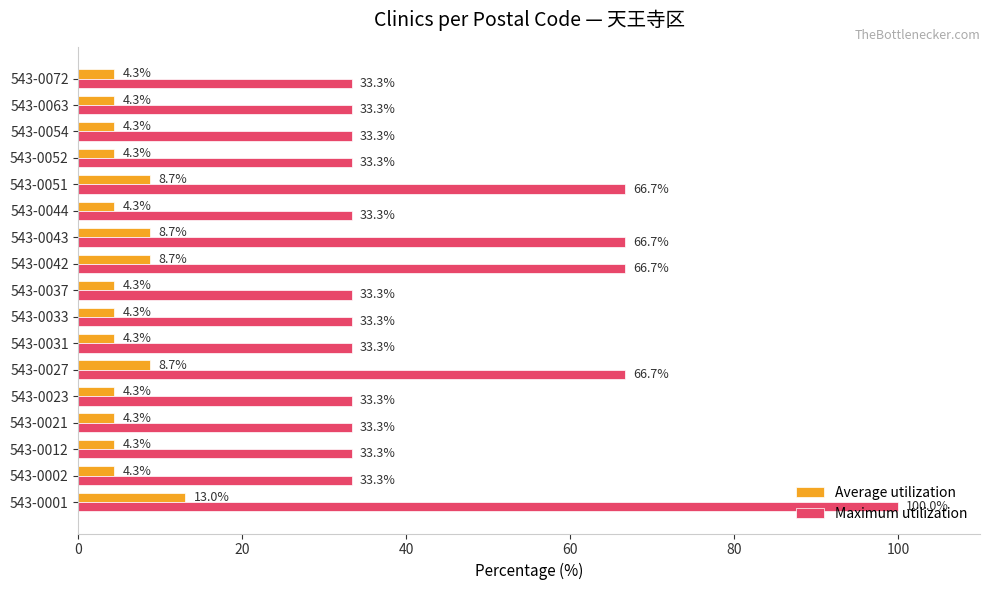

Between 543-0001 and 543-0052, which series saw the biggest shift?

Maximum utilization